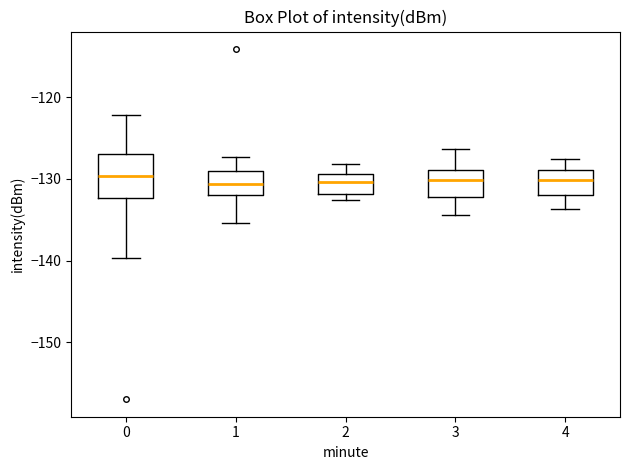

Comparing the boxes themselves (not the whiskers), which one is the tallest?

0